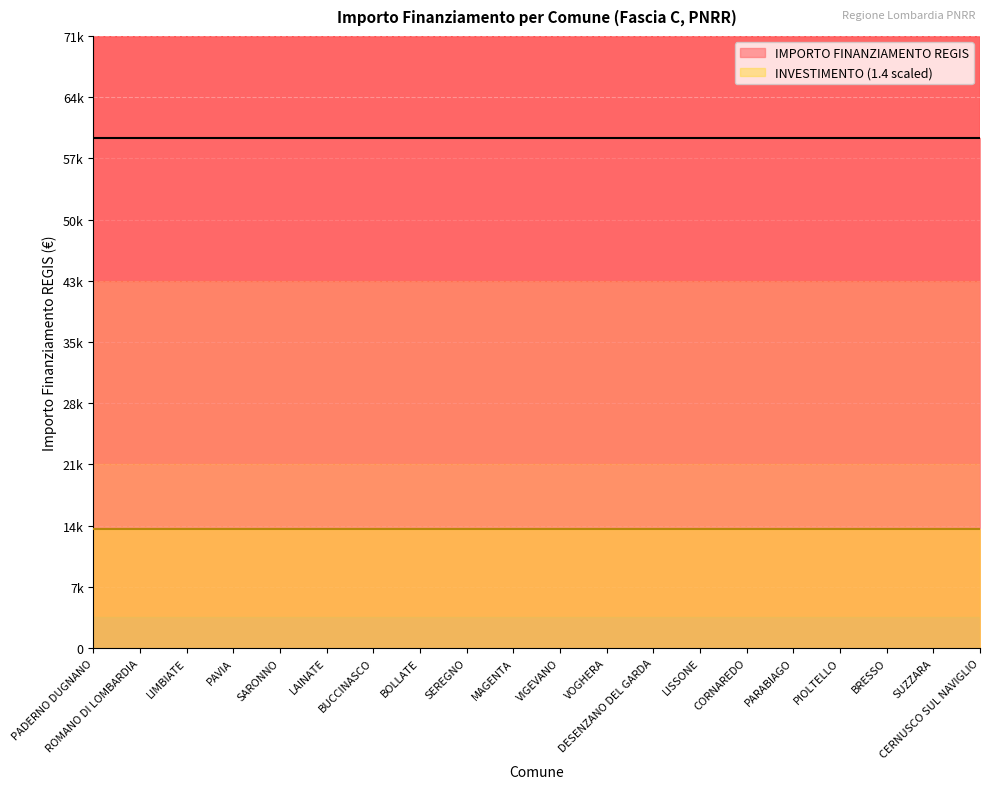

The value of Concluso at LIMBIATE is 59966.0. True or false?

True